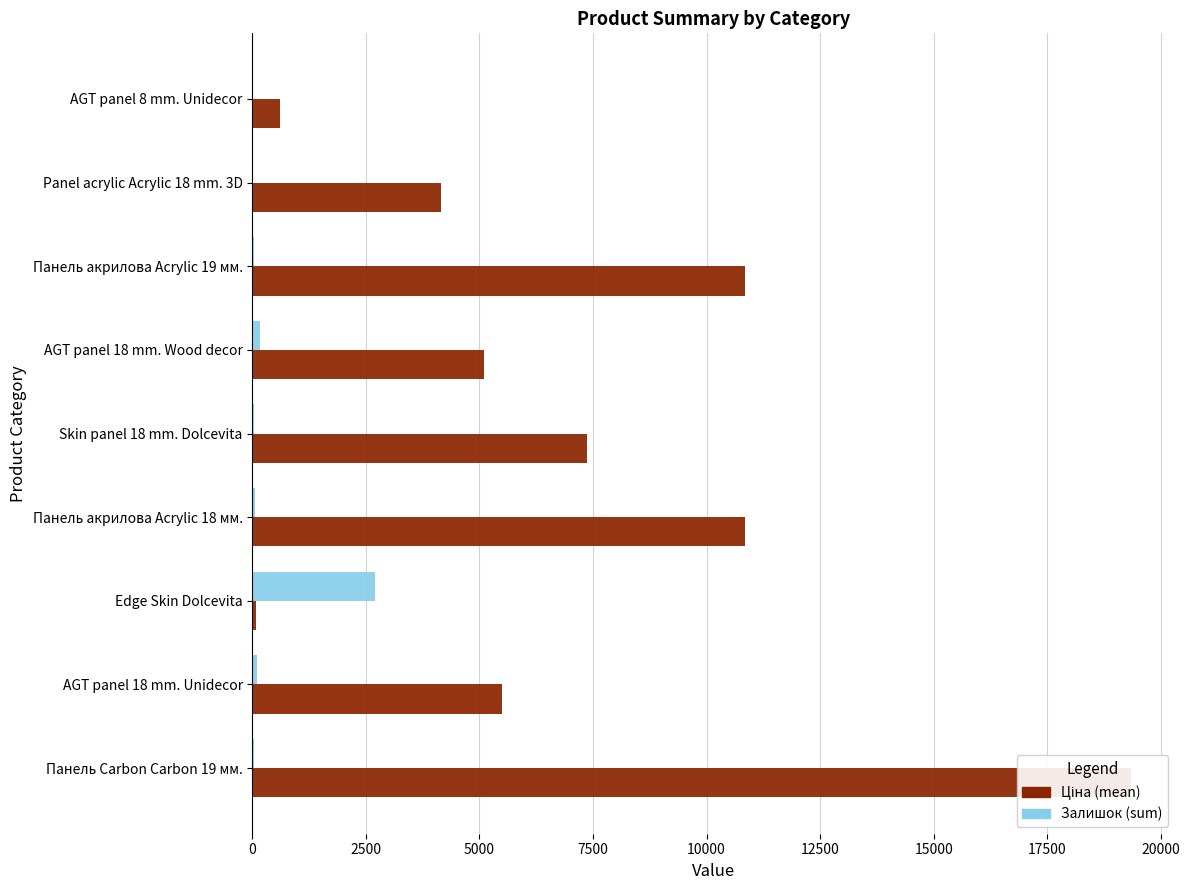

What is the greatest value displayed?

19343.1